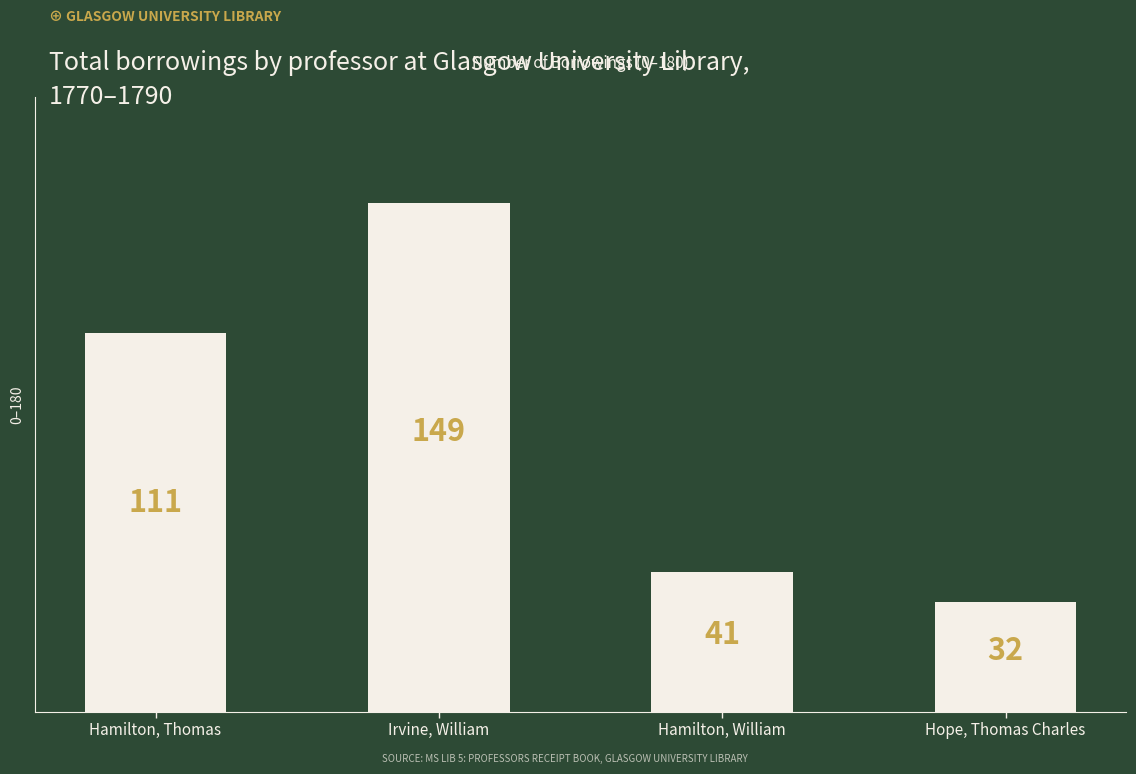

At which label is the value closest to 90?

Hamilton, Thomas